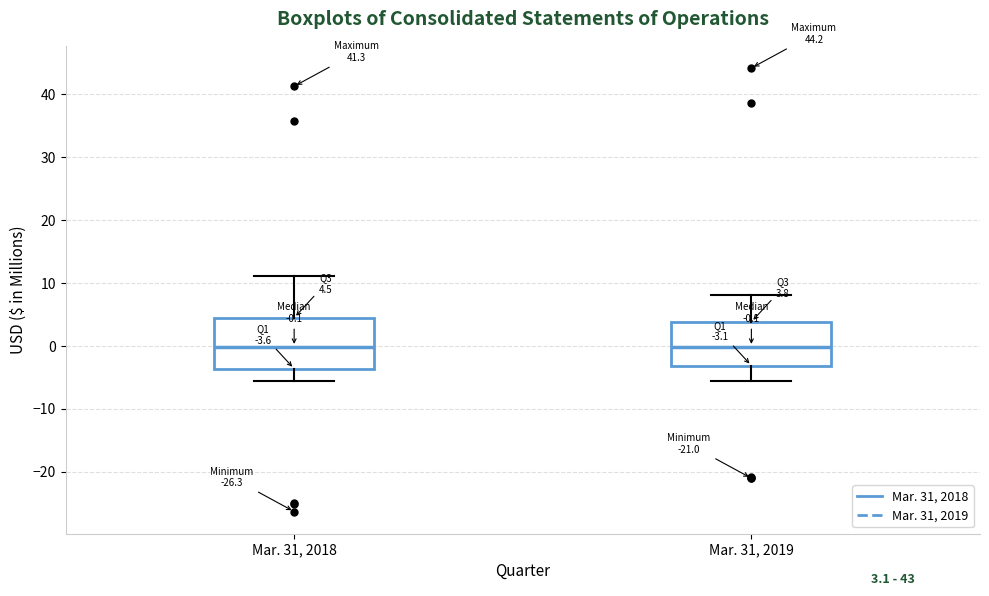

Comparing the boxes themselves (not the whiskers), which one is the tallest?

Mar. 31, 2018